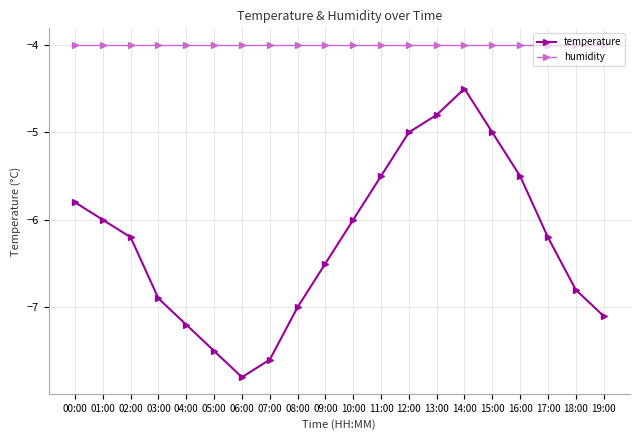

True or false: humidity and temperature intersect in this chart.

False